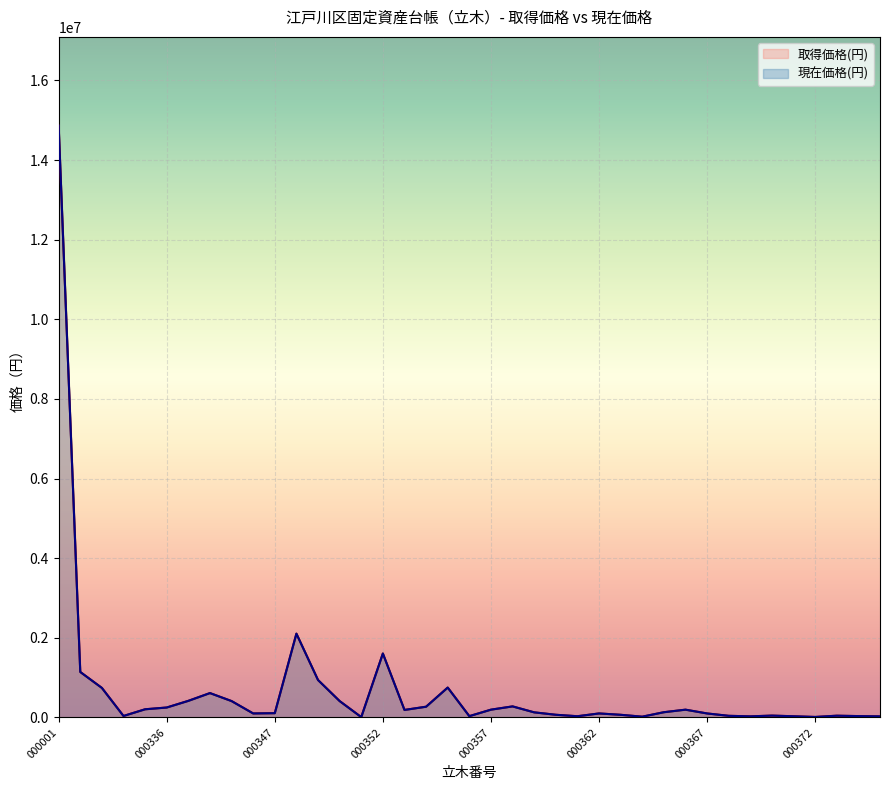

Does the chart display data point markers on the line(s)?

No